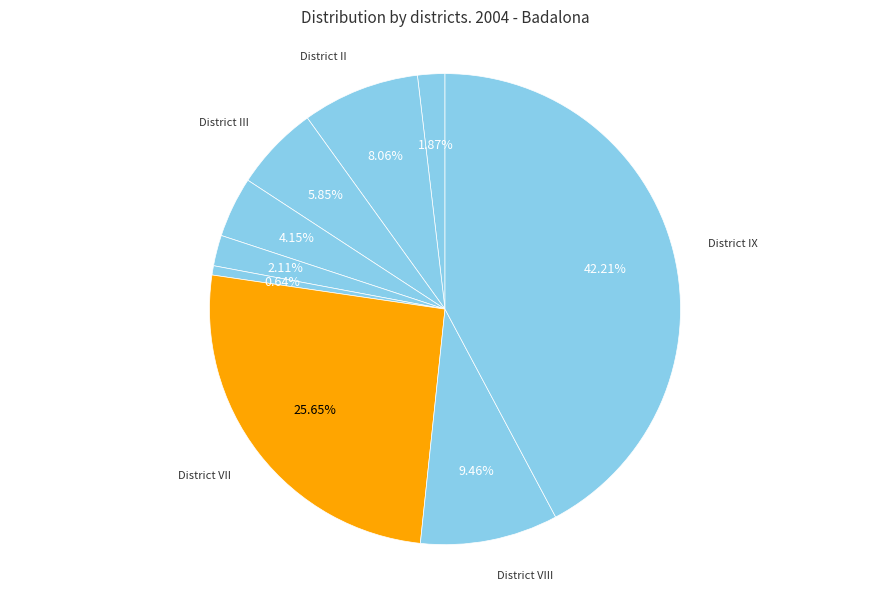

Which slice is the largest?

District IX